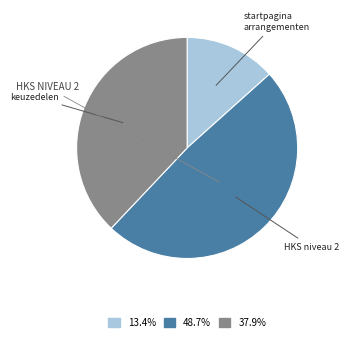

Is there a majority slice in this chart?

No